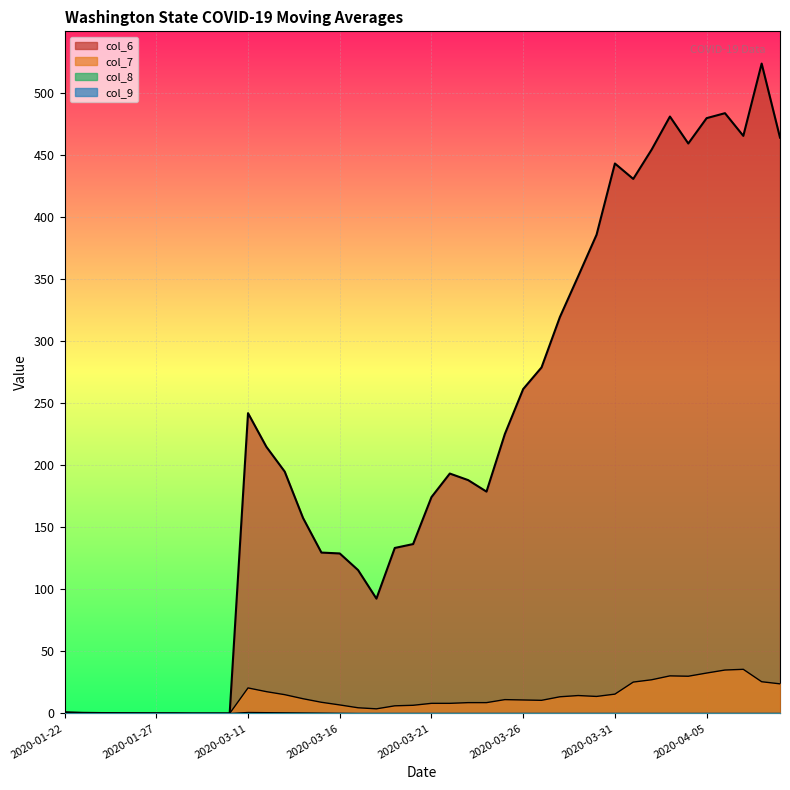

What is the total value across all series at 2020-04-09?

488.2